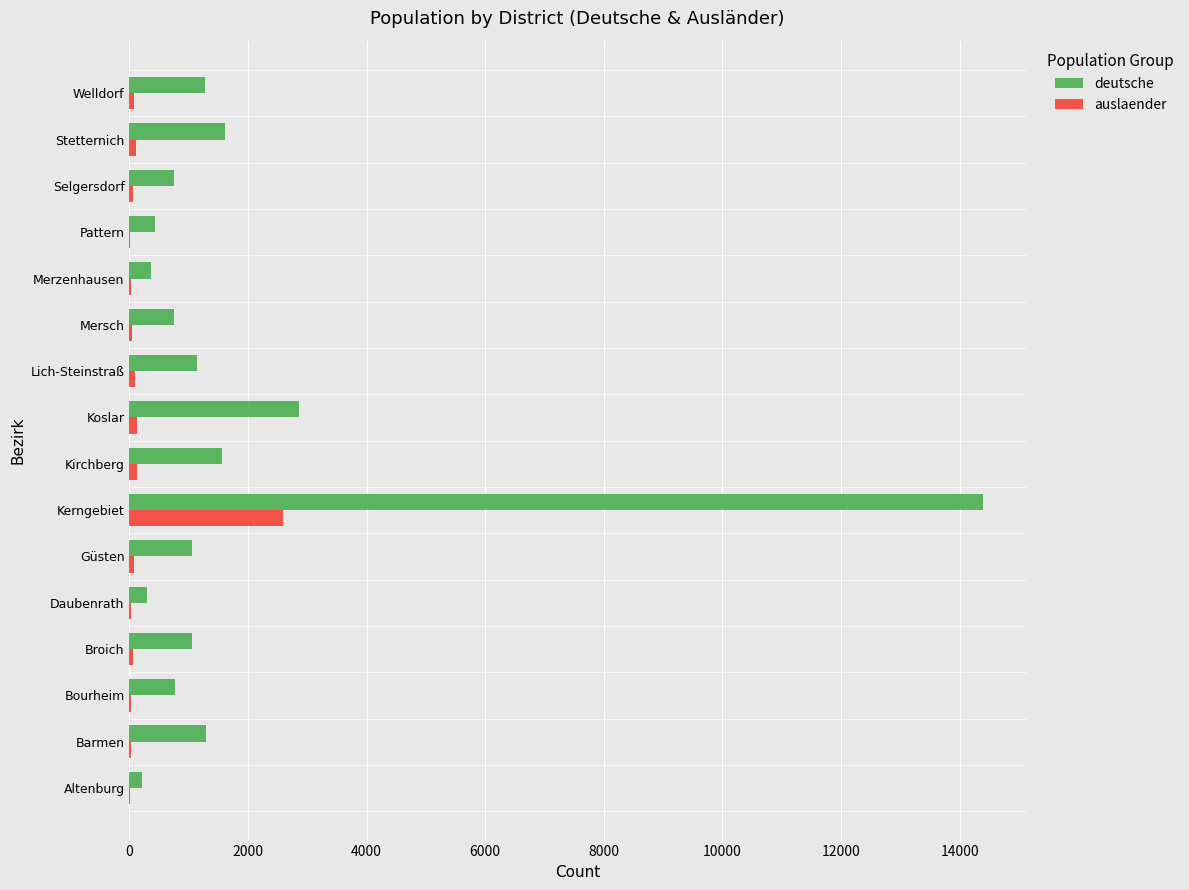

True or false: deutsche has a value of 1557 at Kirchberg.

True